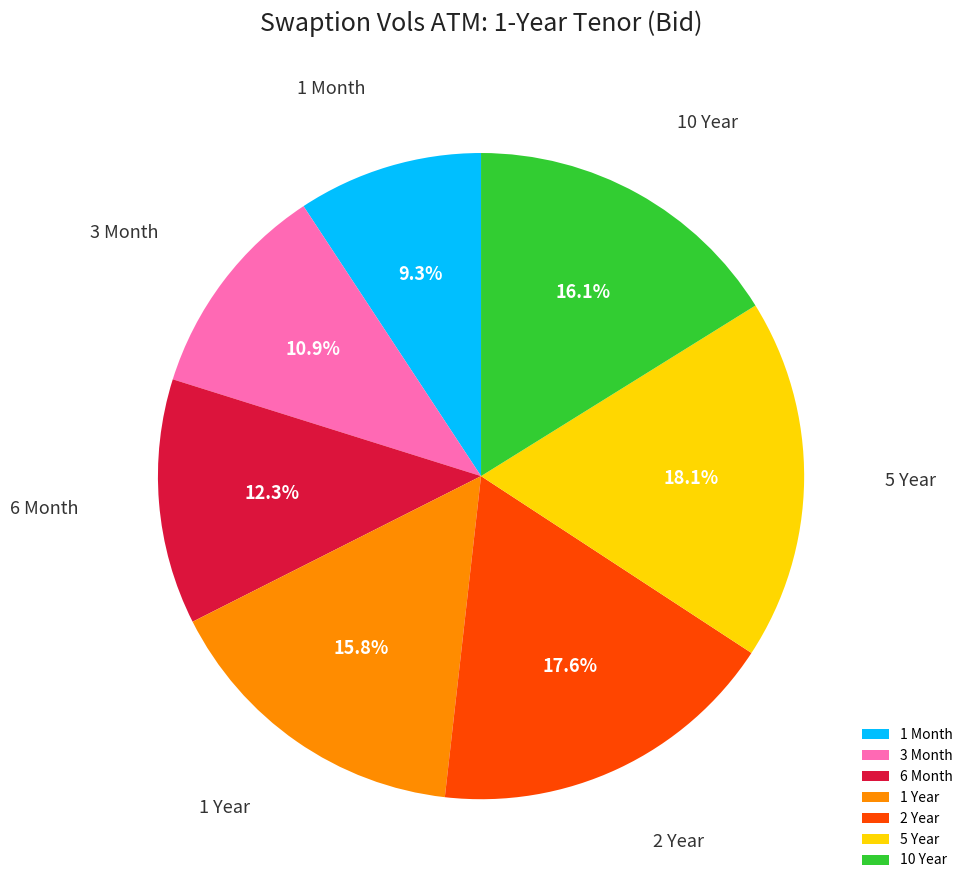

Do 6 Month and 1 Year together represent more than half of the pie?

No